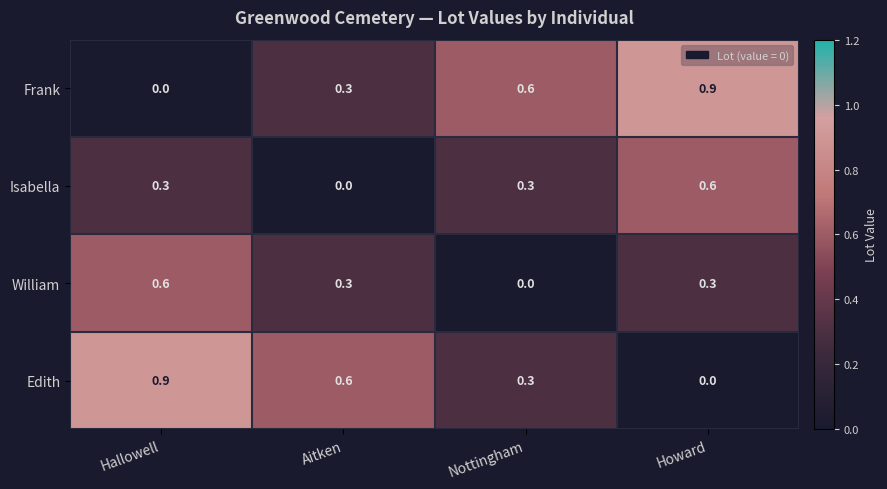

What is the average value of the Isabella series?

0.3